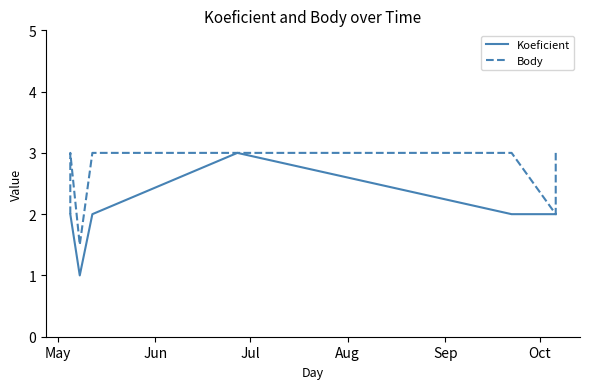

True or false: Koeficient and Body intersect in this chart.

False